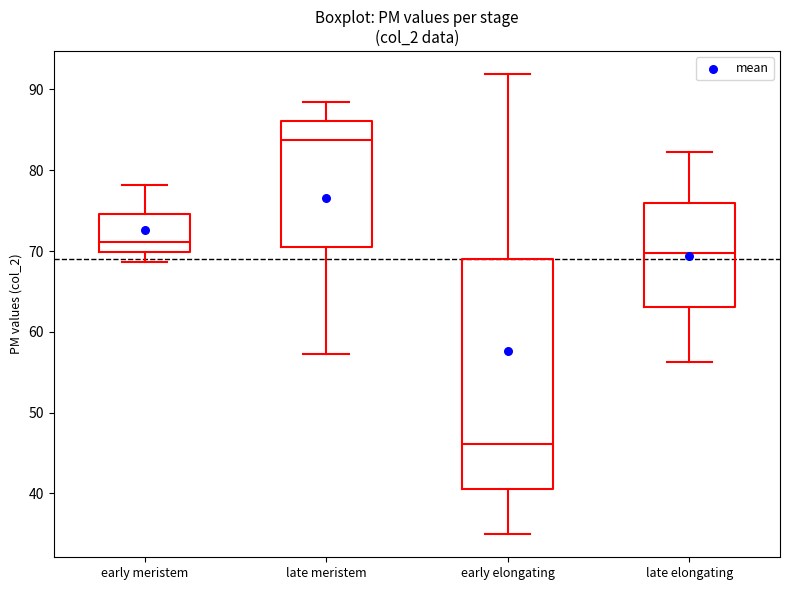

Which box is the tallest, from its lower edge to its upper edge?

early elongating